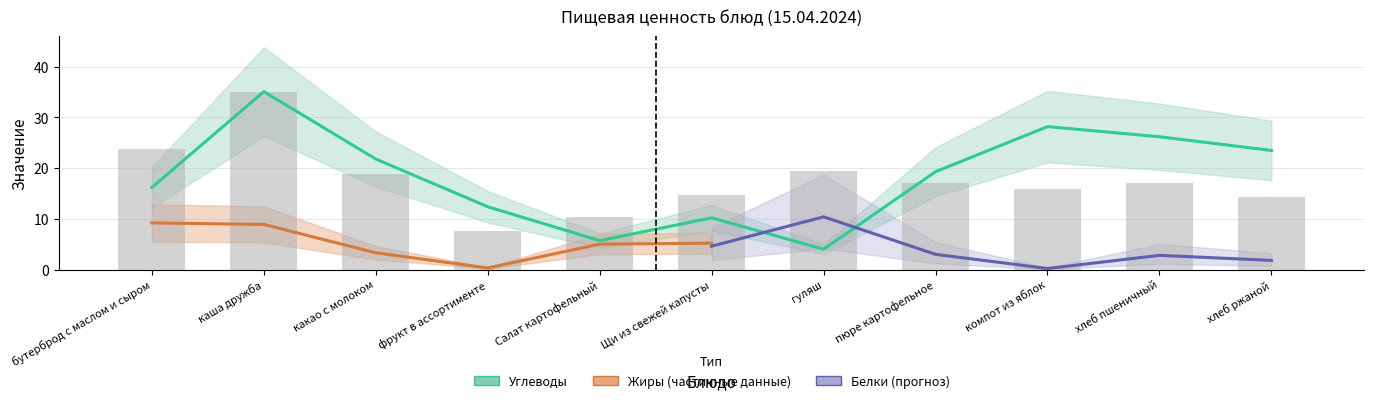

What is the label of the 6th bar from the left?

Щи из свежей капусты